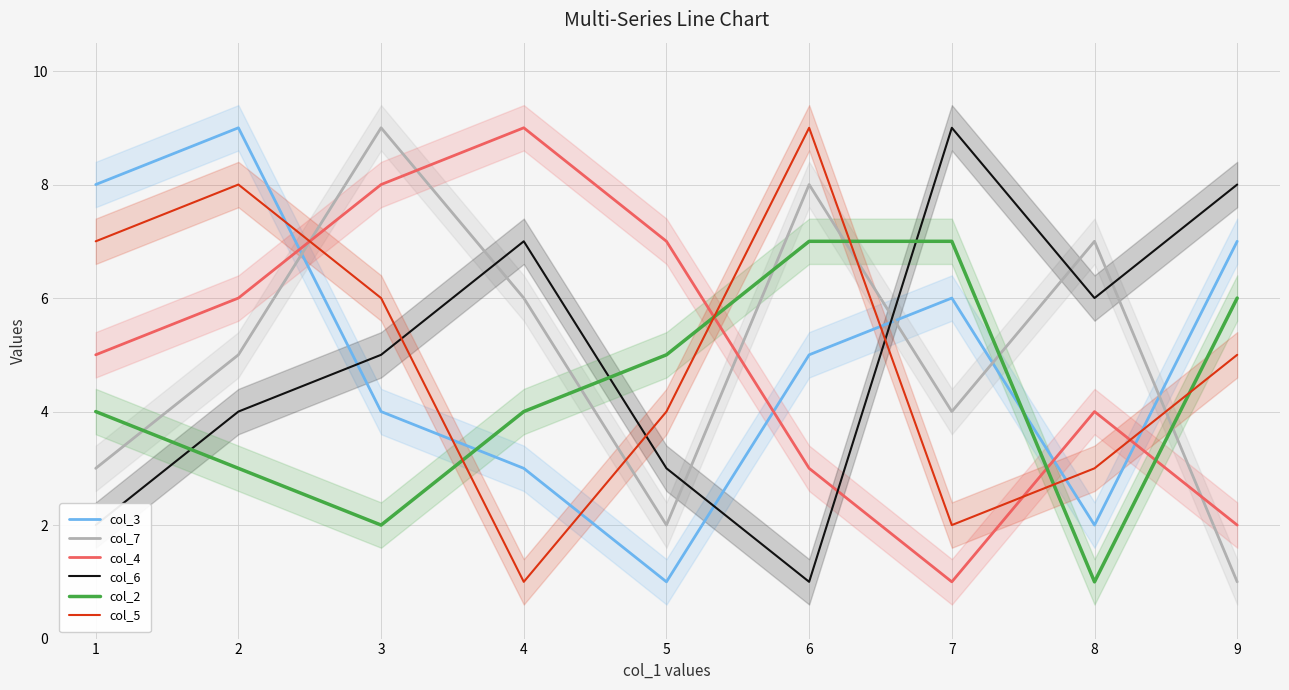

Which category has the lowest value in the col_7 series?

9